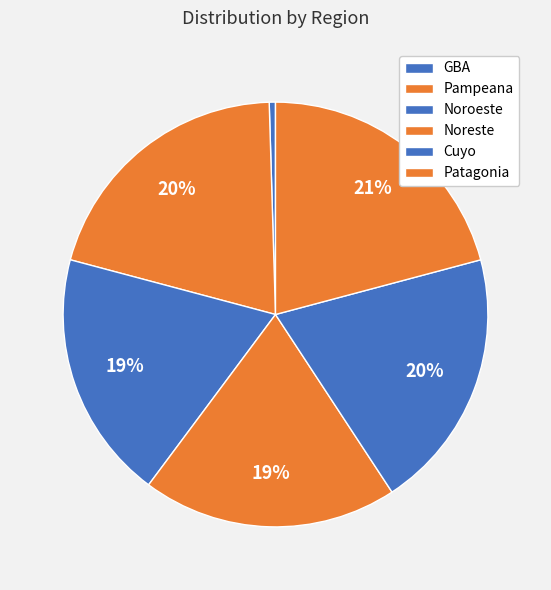

Is it true that Noroeste is 30% of the pie?

False